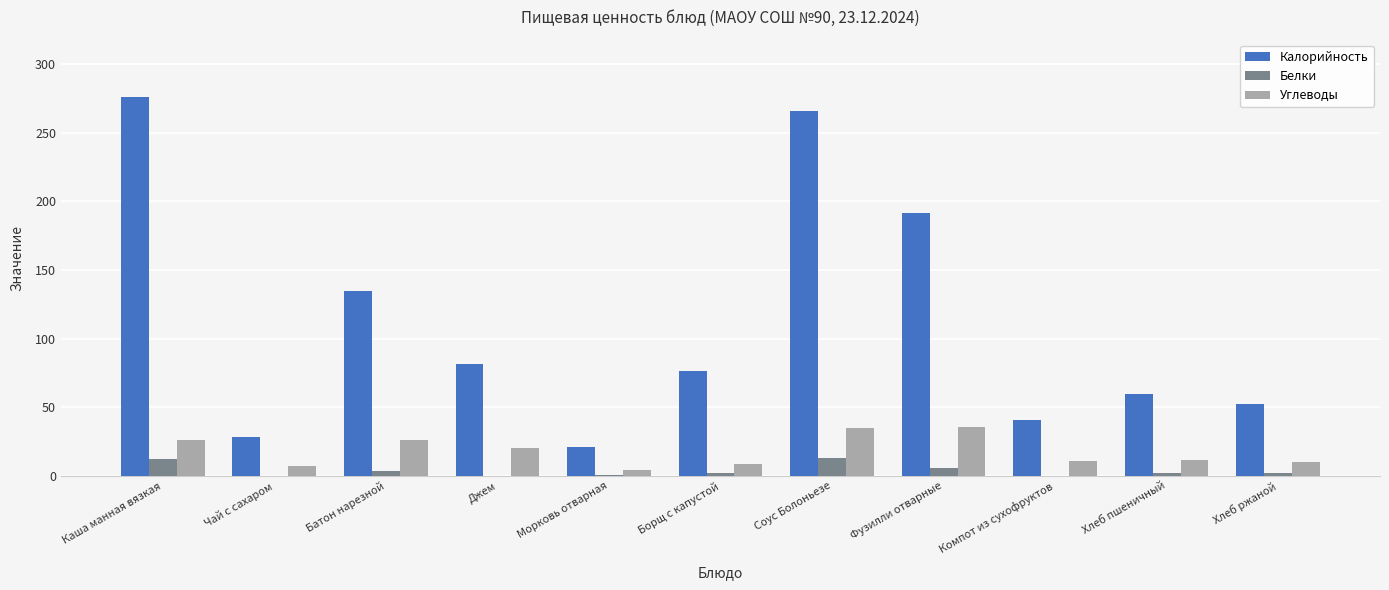

Which series has the largest total across all categories?

Калорийность